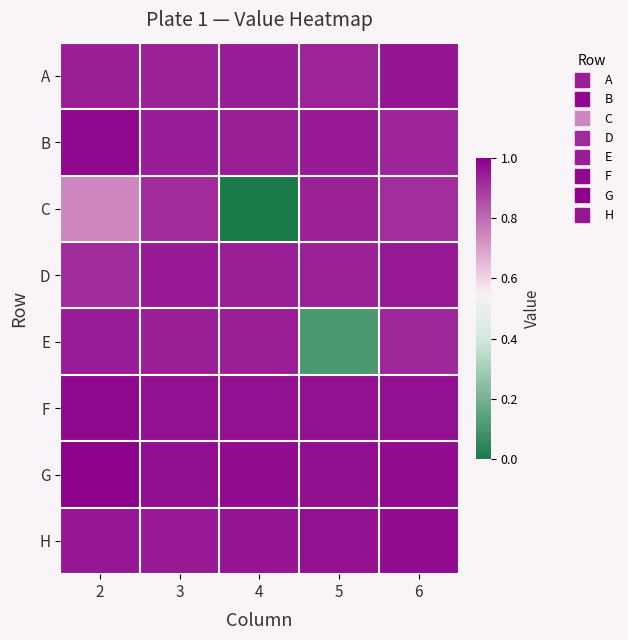

What is the total value across all series at 4?

6.7